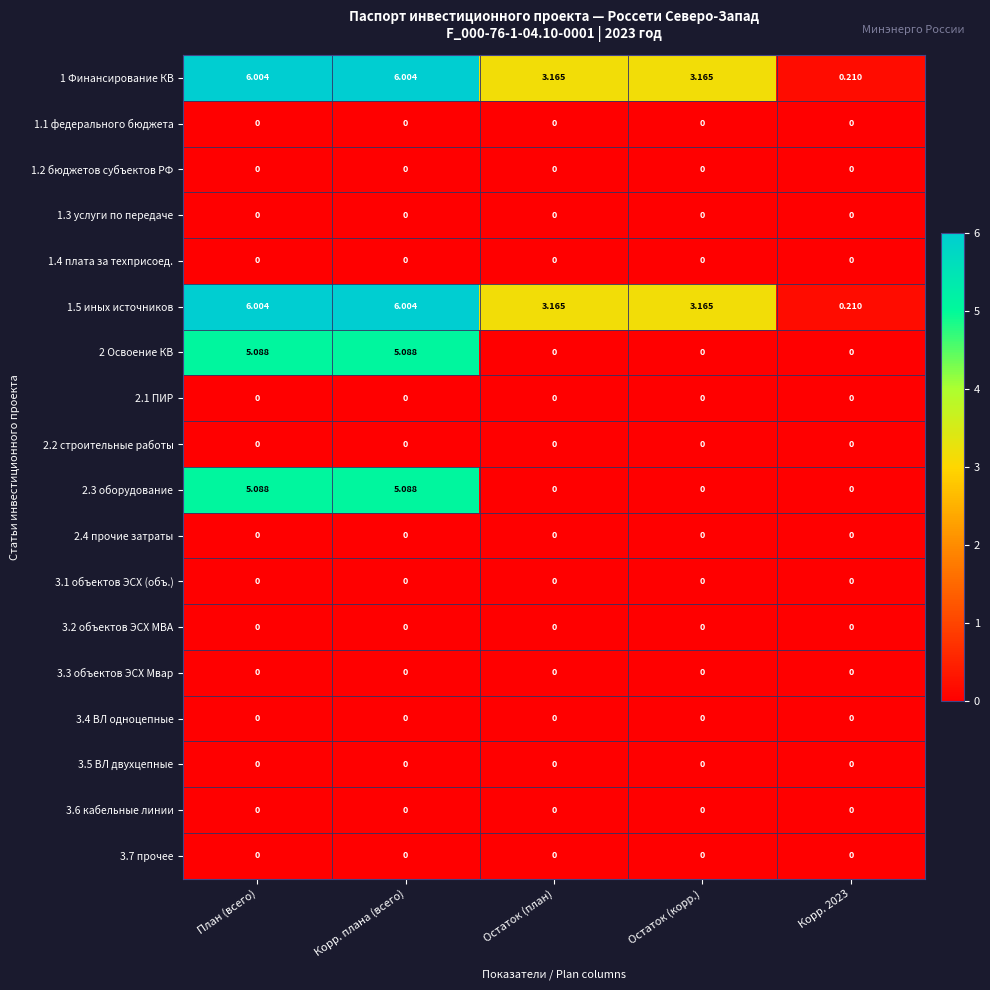

At which label does 1.5 иных источников first exceed 3?

План (всего)